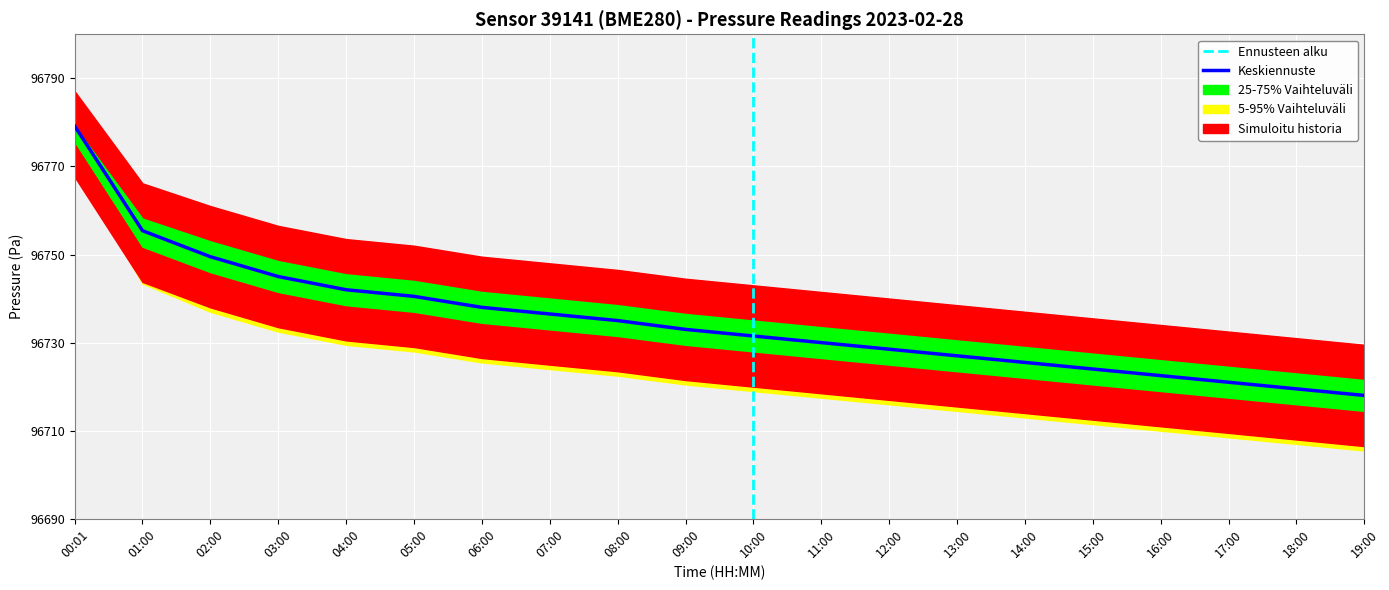

What is the sum of all pressure_p25 values?

1934631.4